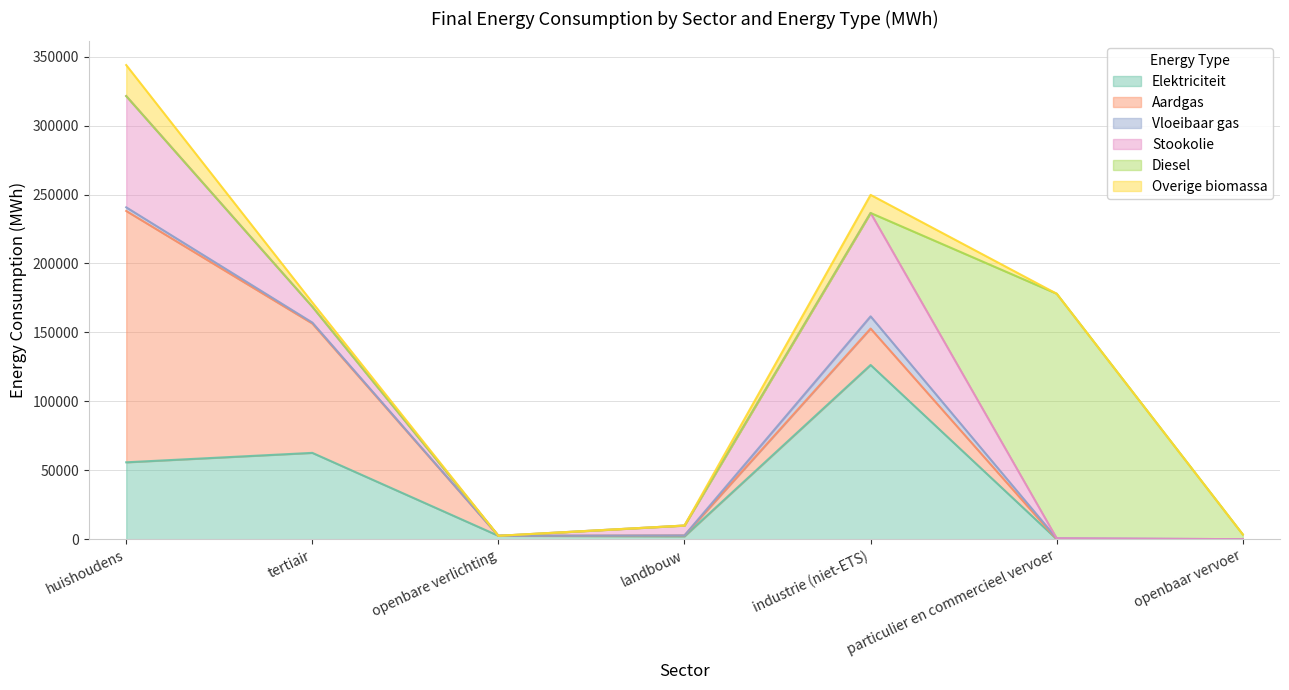

Which series has the largest total across all categories?

Aardgas